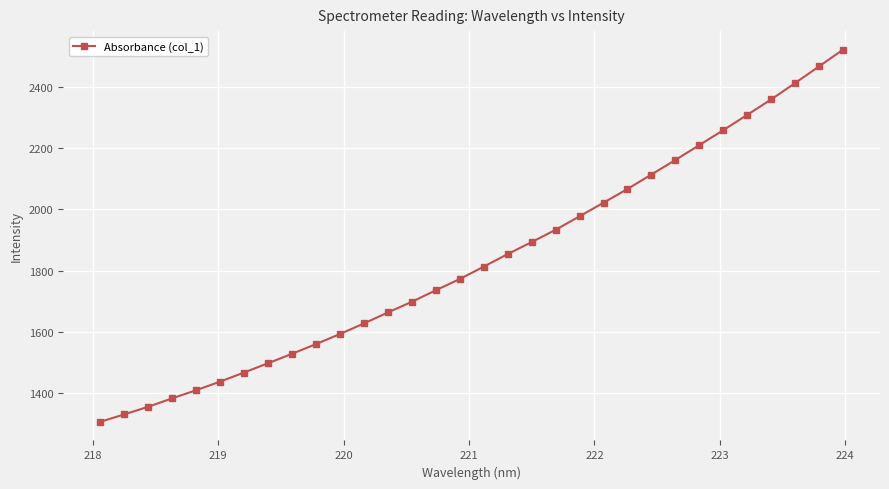

What is the value of the 19th point from the left?

1892.8